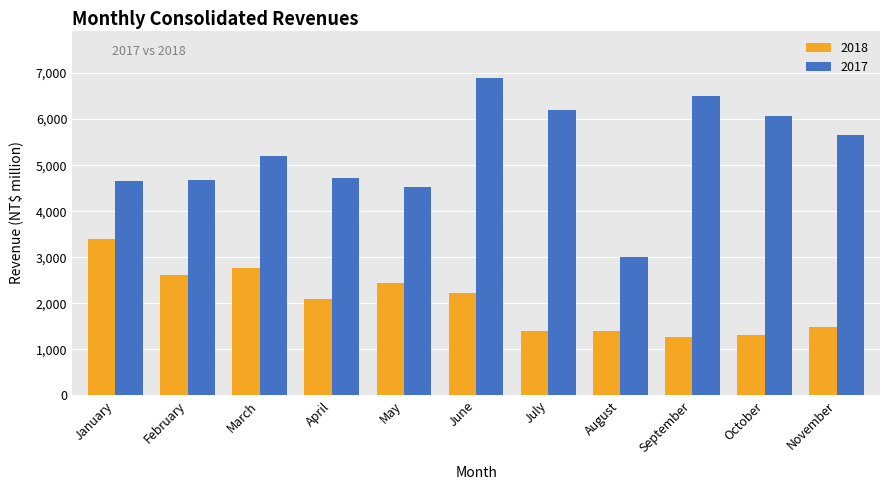

Is it true that 2018 equals 1255.9 at September?

True